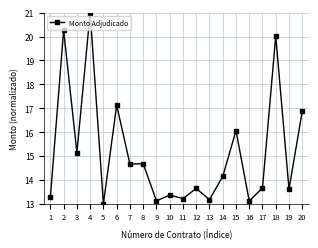

What is the approximate value at 8?

14.7